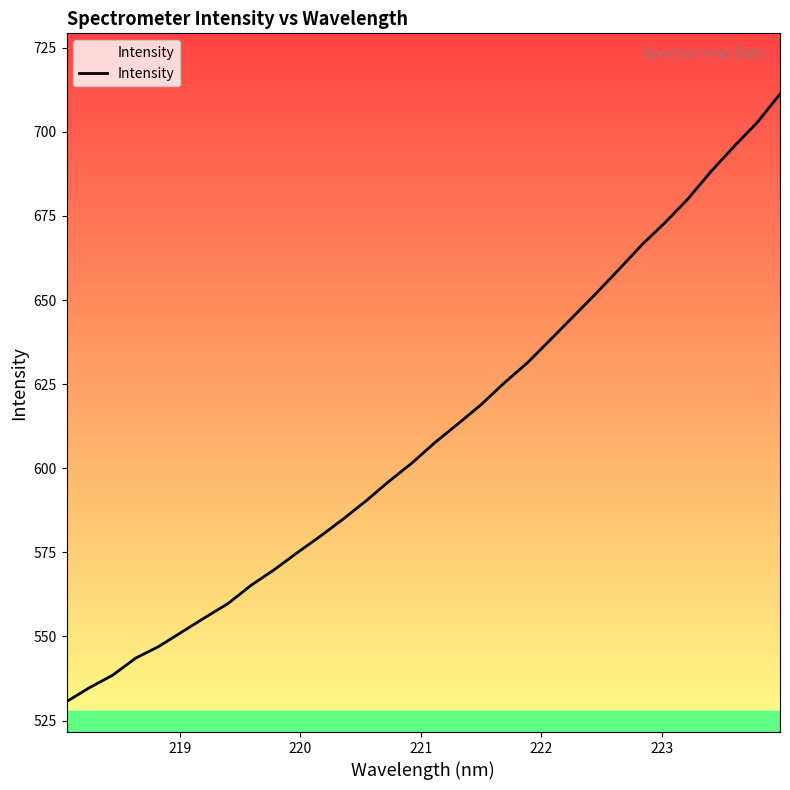

What is the greatest value displayed?

711.2